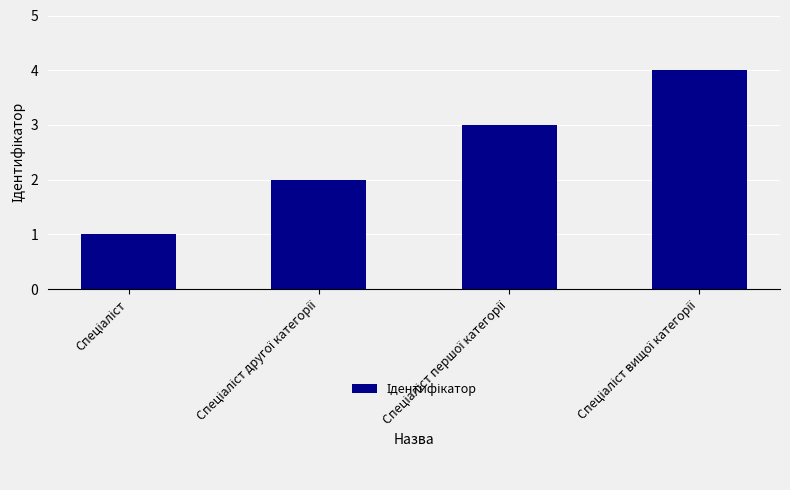

What is the difference between the maximum and minimum values?

3